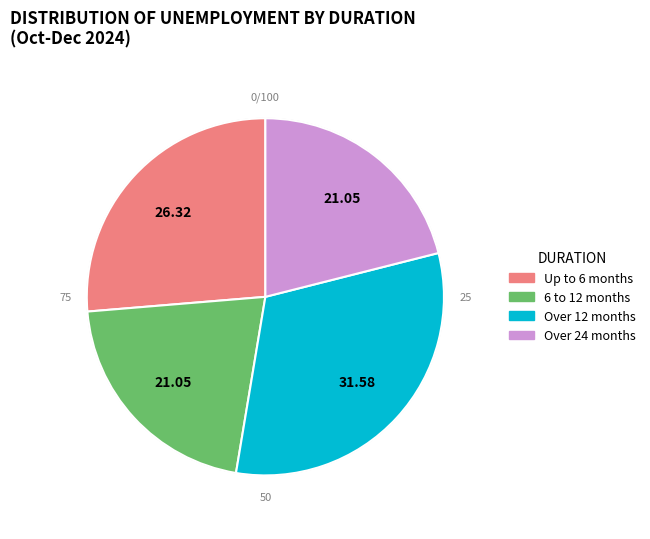

Does Oct-Dec 2024 represent more than half of the total?

No